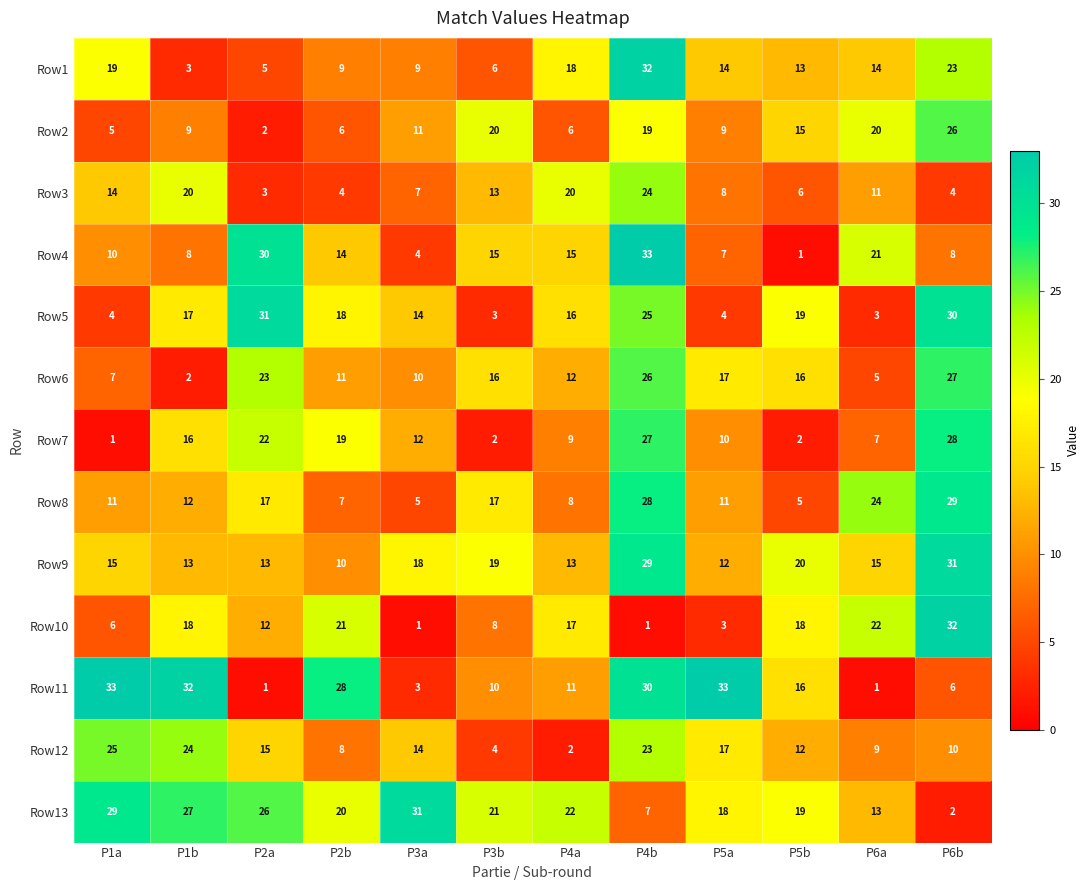

What is the greatest value displayed?

33